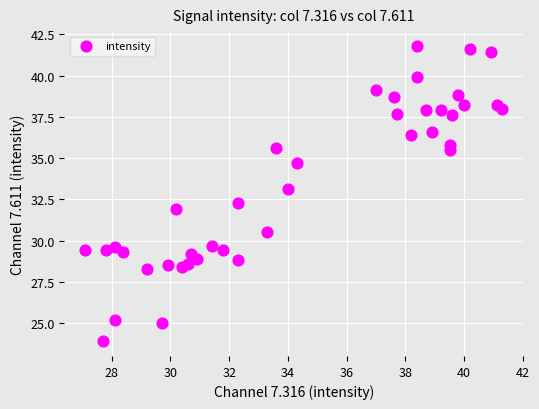

What is the range of Y values (max minus min)?

17.9